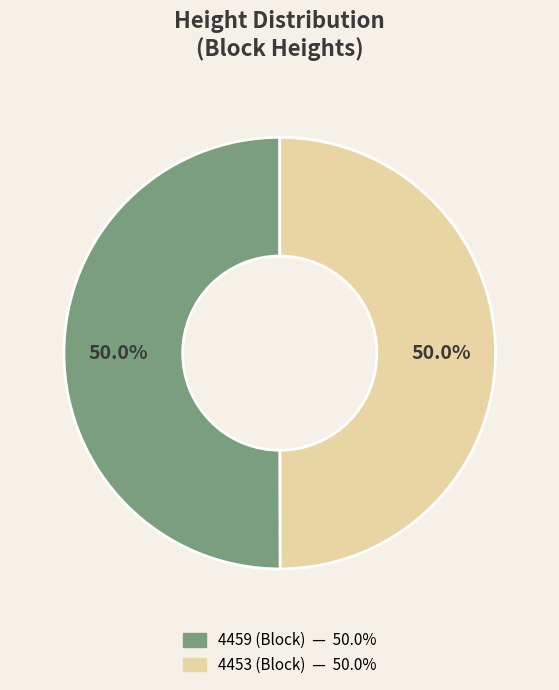

To the nearest percent, what portion does 4459 represent?

50%